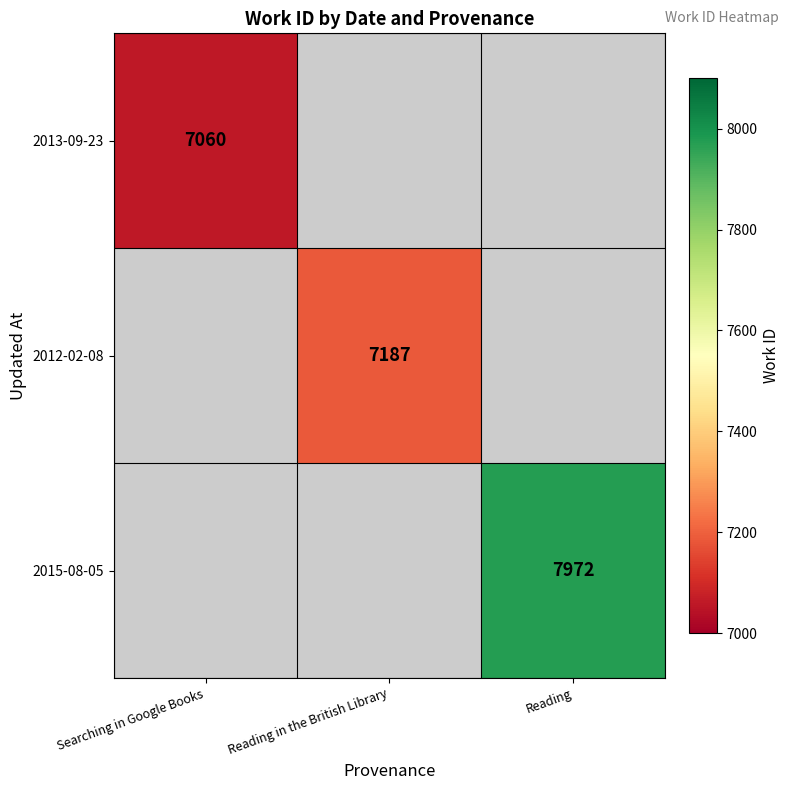

What is the greatest value displayed?

7972.0